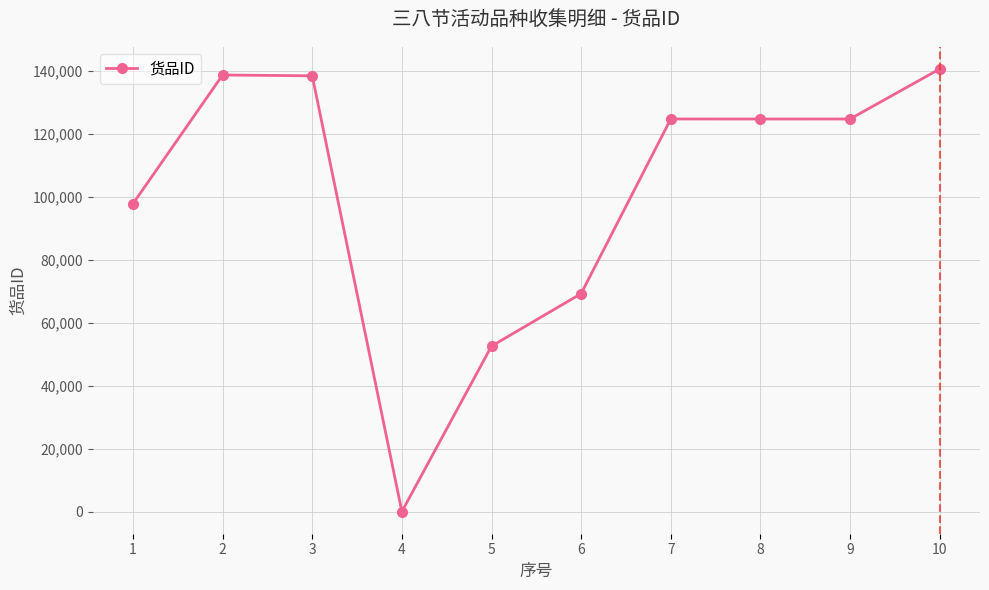

Which label corresponds to the largest value in the chart?

10